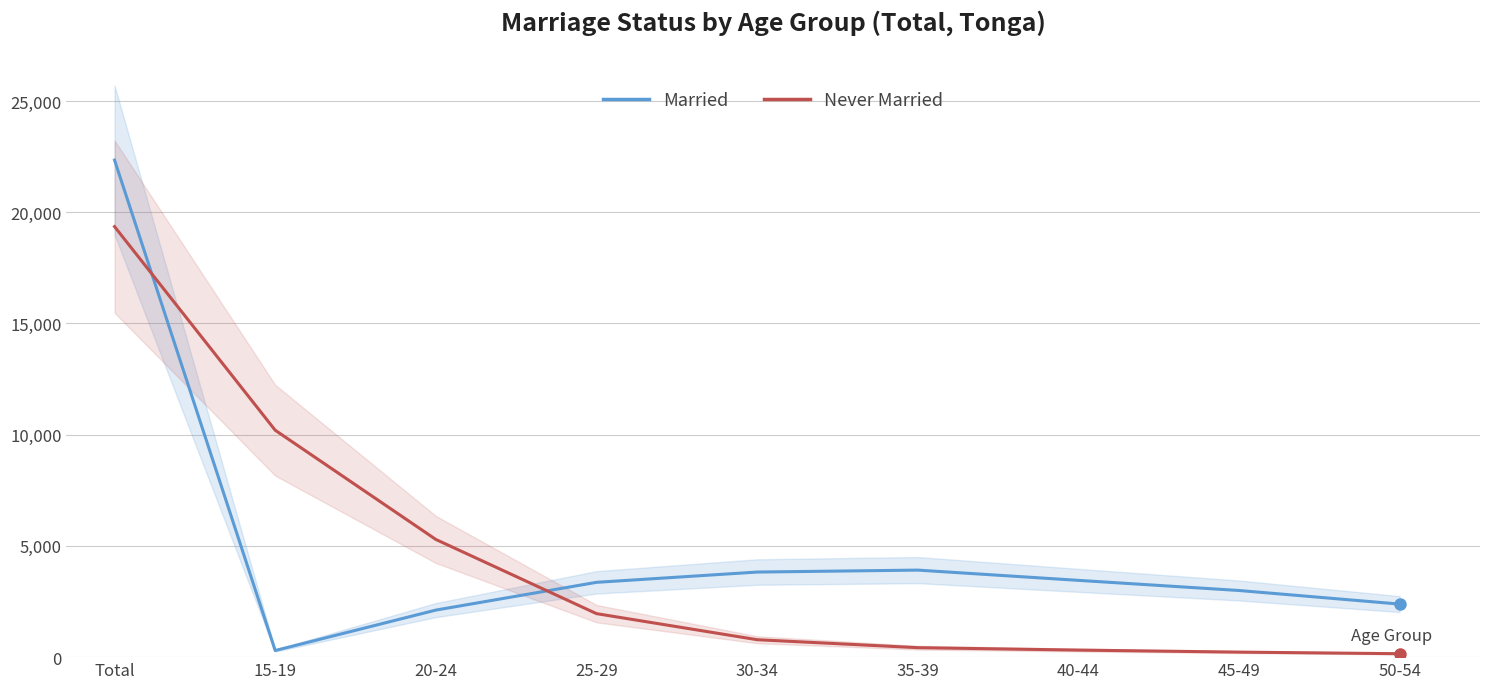

What is the greatest value displayed?

22346